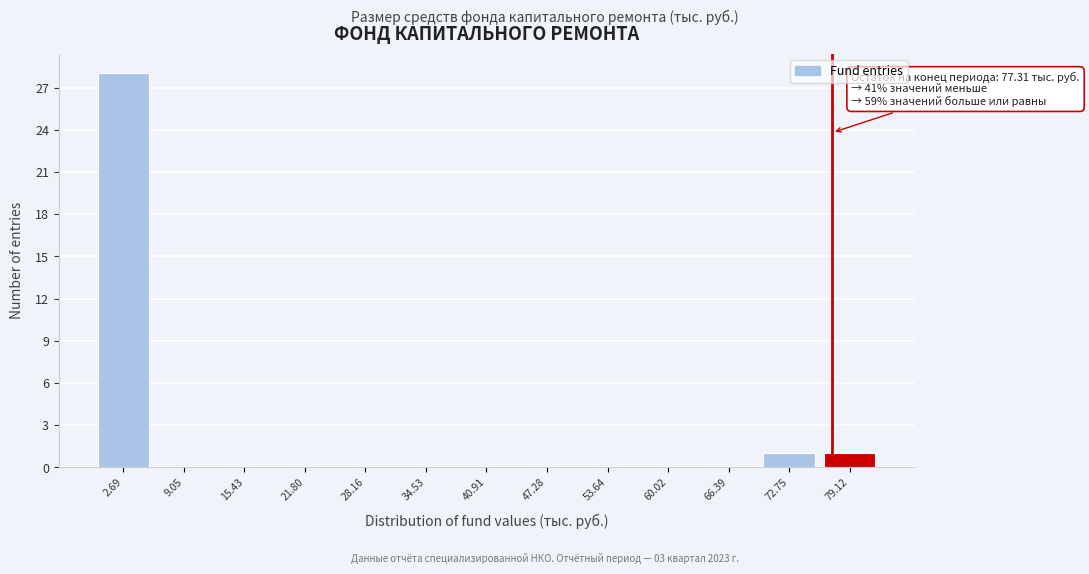

Over which range of the x-axis is the bar tallest?

0 to 6